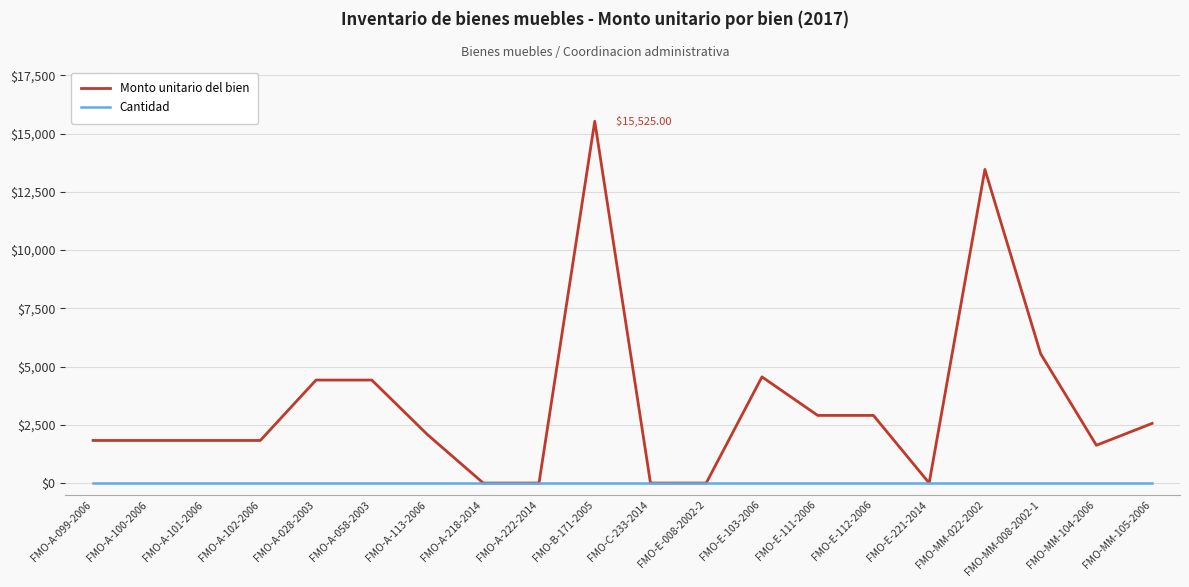

Which series has the largest range (max minus min)?

Monto unitario del bien